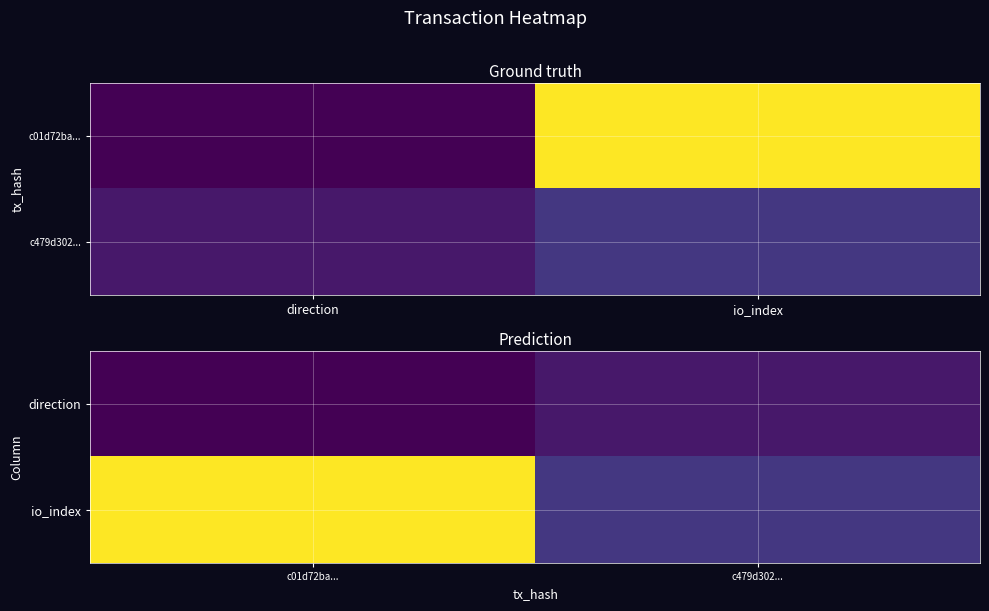

The value of direction at c479d302... is 1. True or false?

True